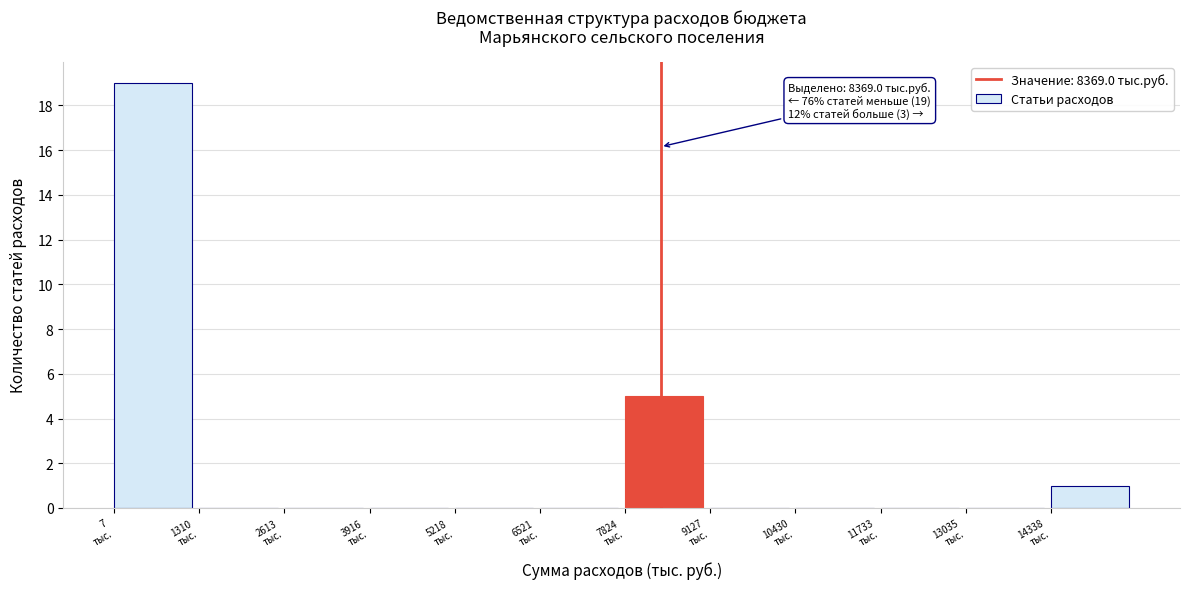

Which range on the x-axis has the tallest bar?

0 to 1400